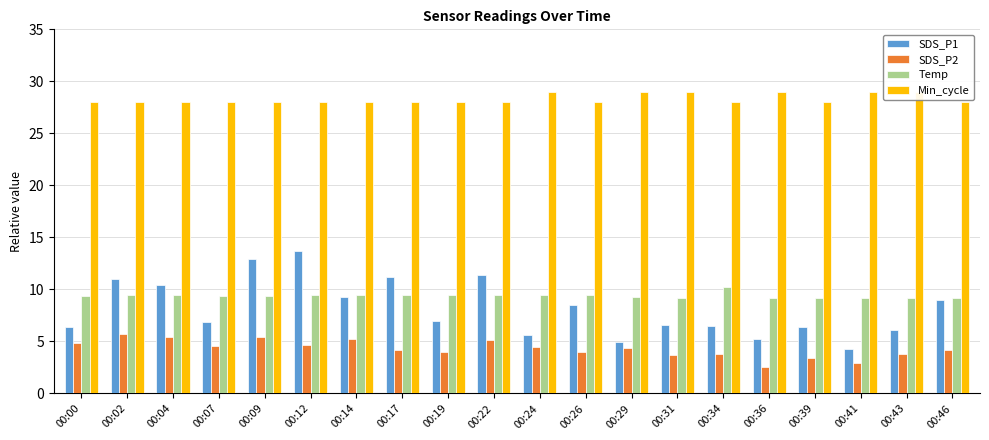

At which category is the sum across all series the highest?

00:12